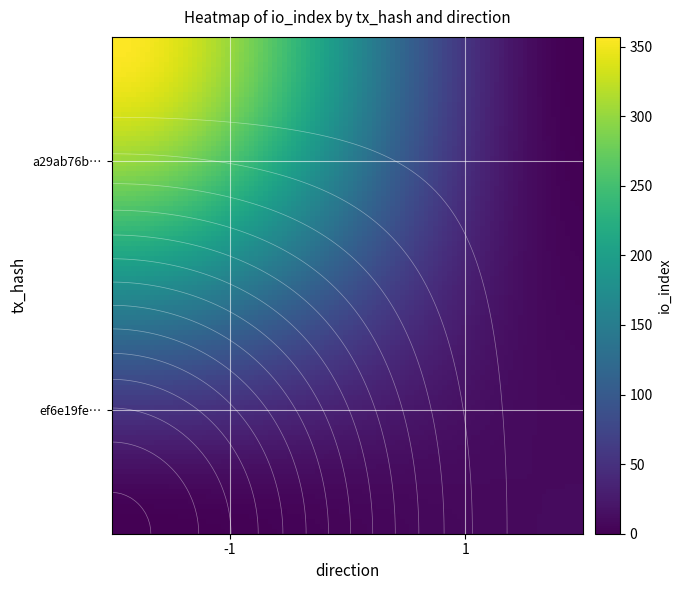

What is the greatest value displayed?

357